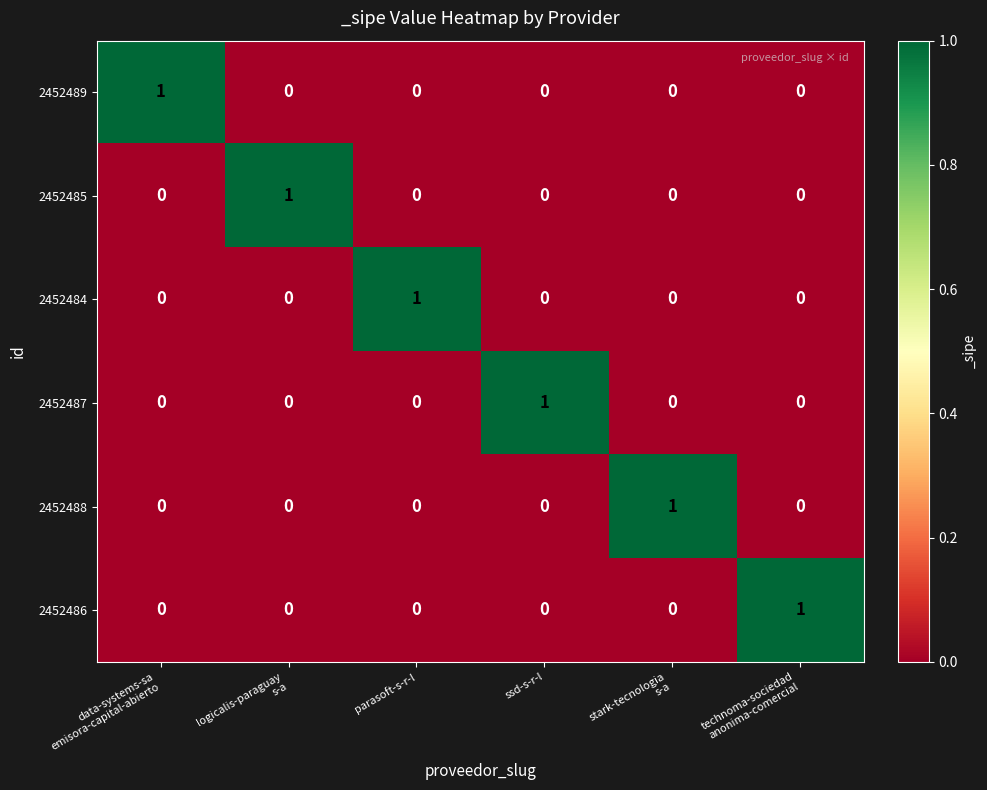

How many 2452488 values are between 0 and 1?

6